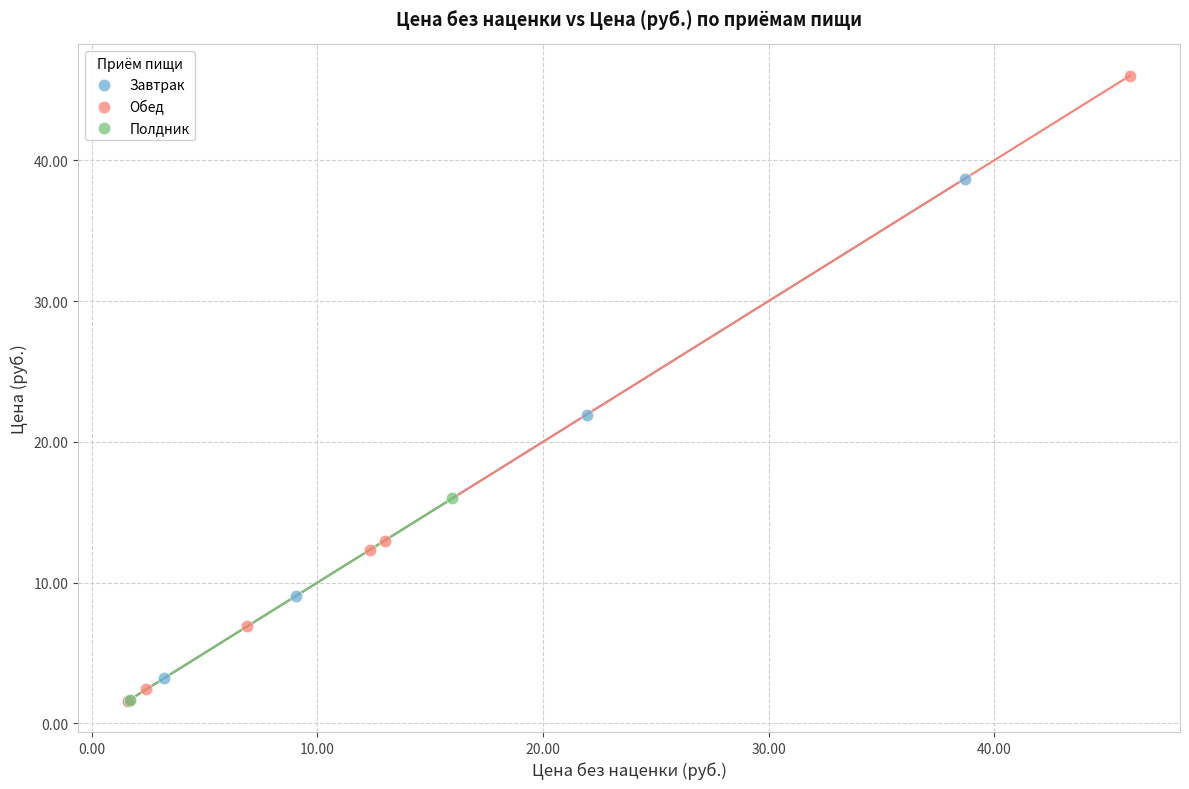

Which series contains the highest Y value?

Обед